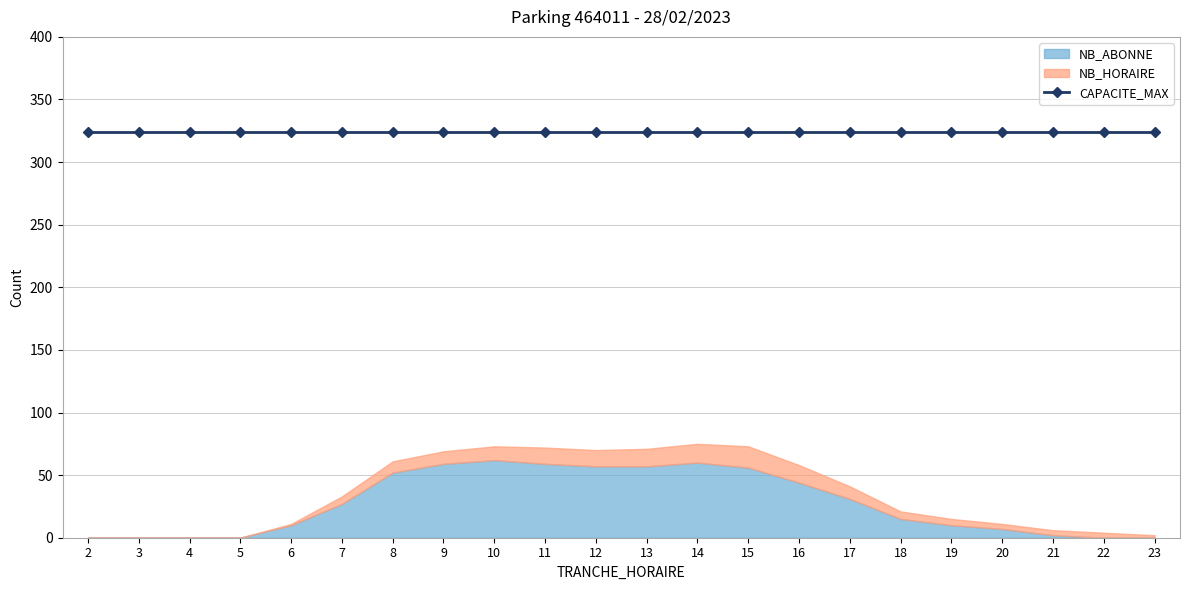

How many positive values does the NB_ABONNE series have?

16